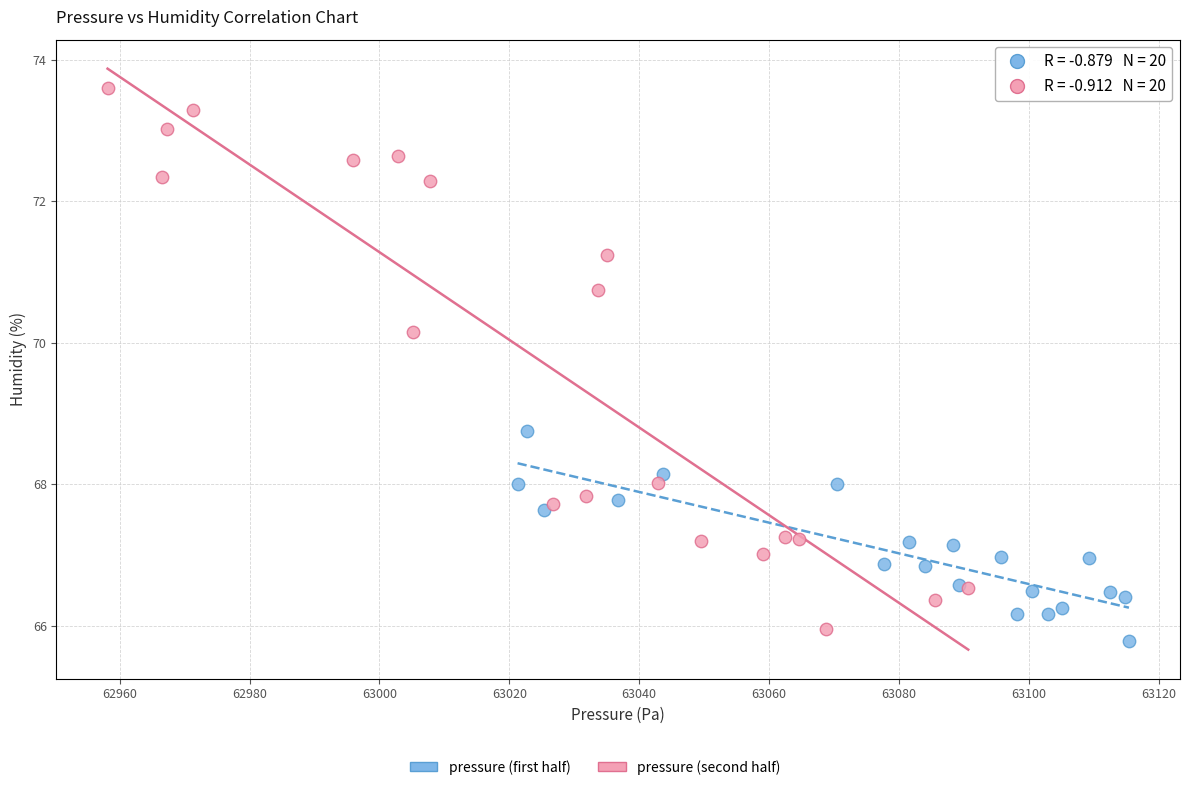

Which series has the widest spread of Y values?

pressure (second half)